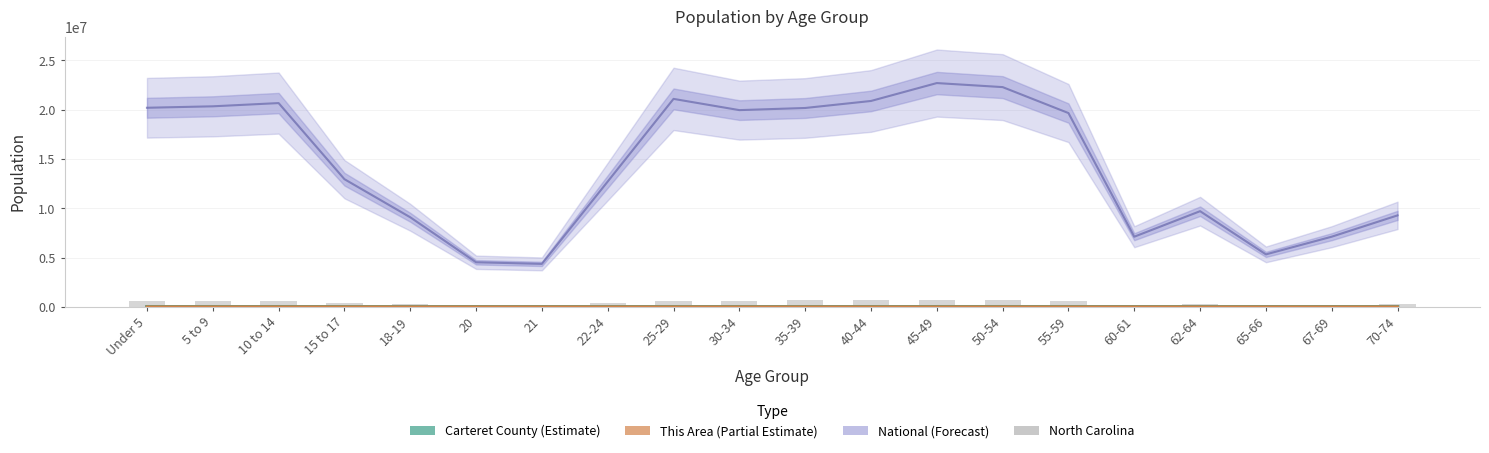

At how many categories does at least one series exceed 114501?

20